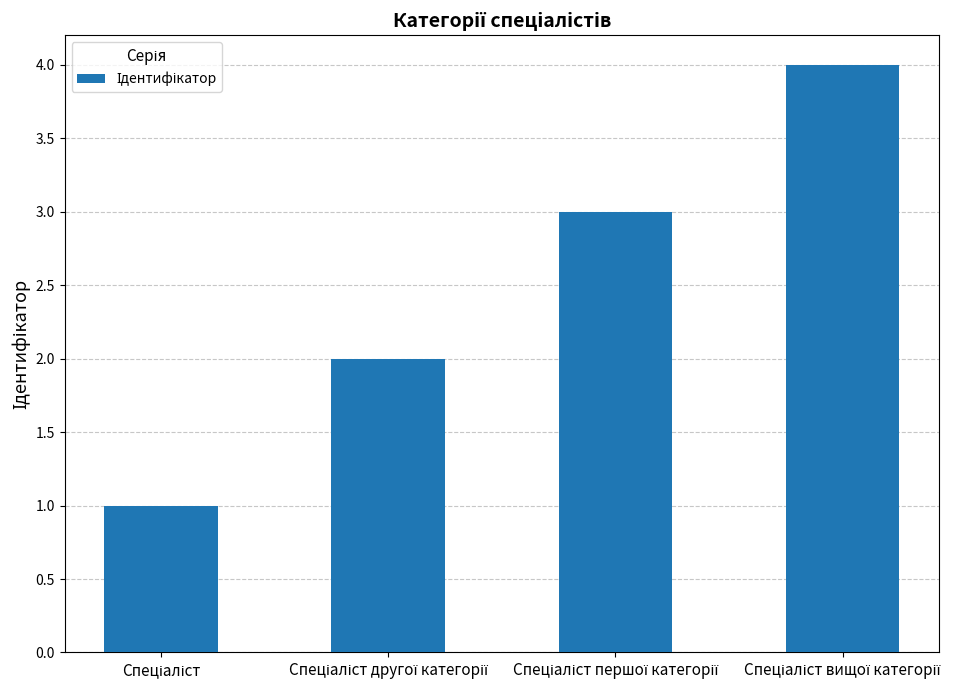

What is the difference between the maximum and minimum values?

3